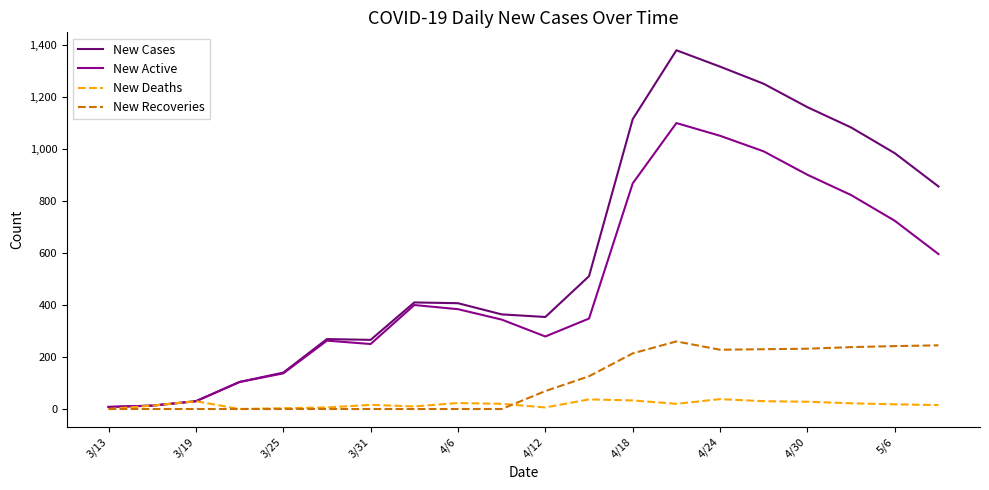

How many series are shown in this chart?

4